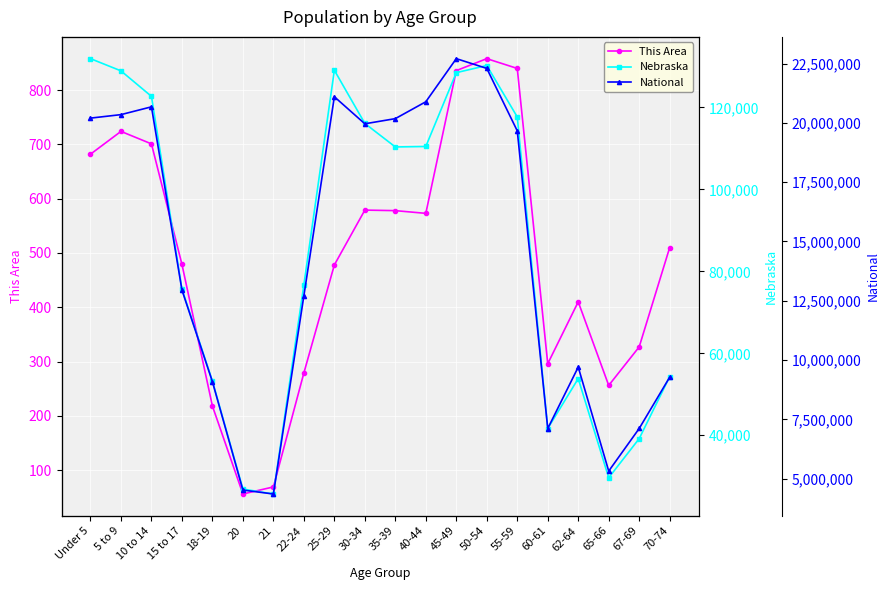

Reading left to right, transcribe all the data shown in this chart.

This Area: 682	724	701	479	218	56	69	279	478	579	578	573	836	858	840	296	410	256	327	510
Nebraska: 131908	128928	122706	75679	53251	26880	25679	76717	129076	116100	110361	110477	128491	130235	117686	41651	53839	29648	39186	54292
National: 20201362	20348657	20677194	12954254	9086089	4519129	4354294	12712576	21101849	19962099	20179642	20890964	22708591	22298125	19664805	7113727	9704197	5319902	7115361	9278166